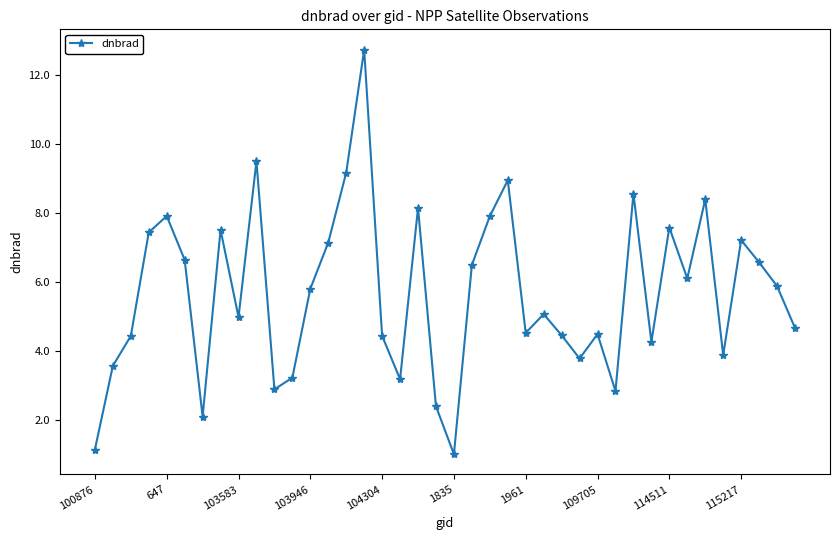

What is the value of the 6th point from the left?

6.6